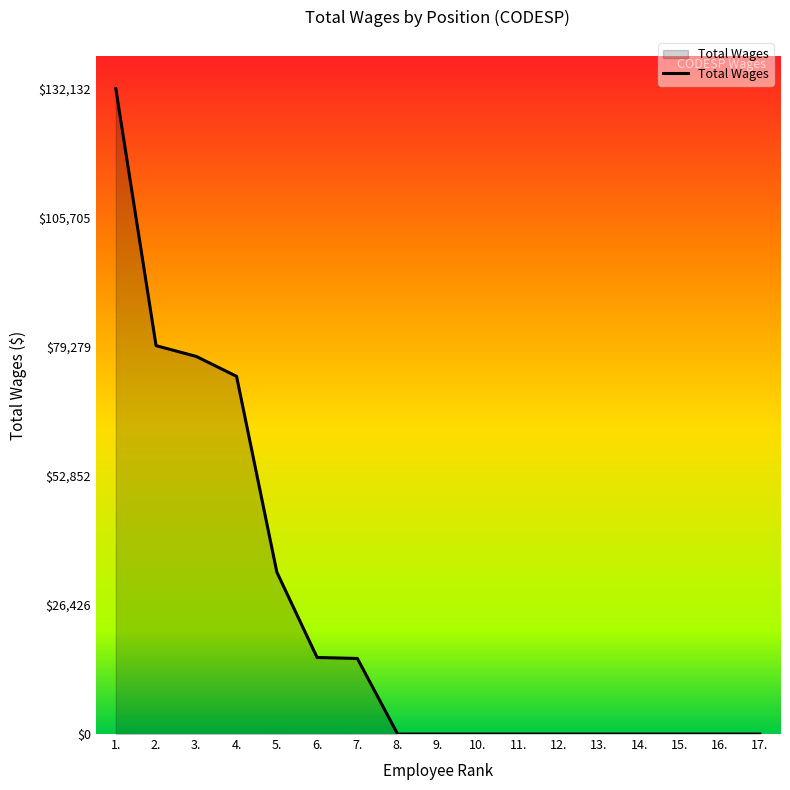

What is the greatest value displayed?

132132